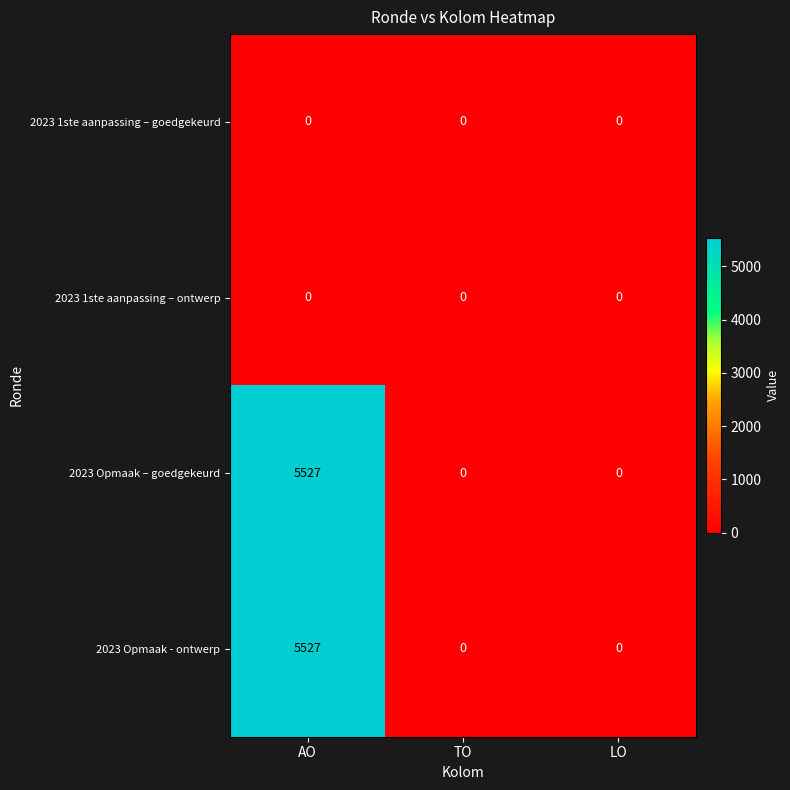

At which category is the sum across all series the highest?

AO